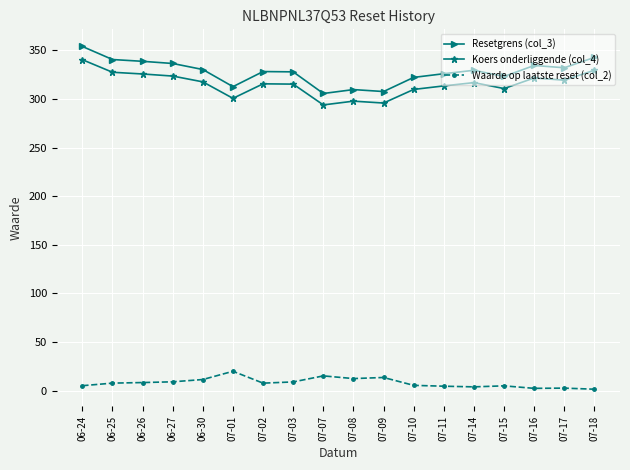

True or false: Resetgrens (col_3) has more than 1 points higher than both neighbors.

True